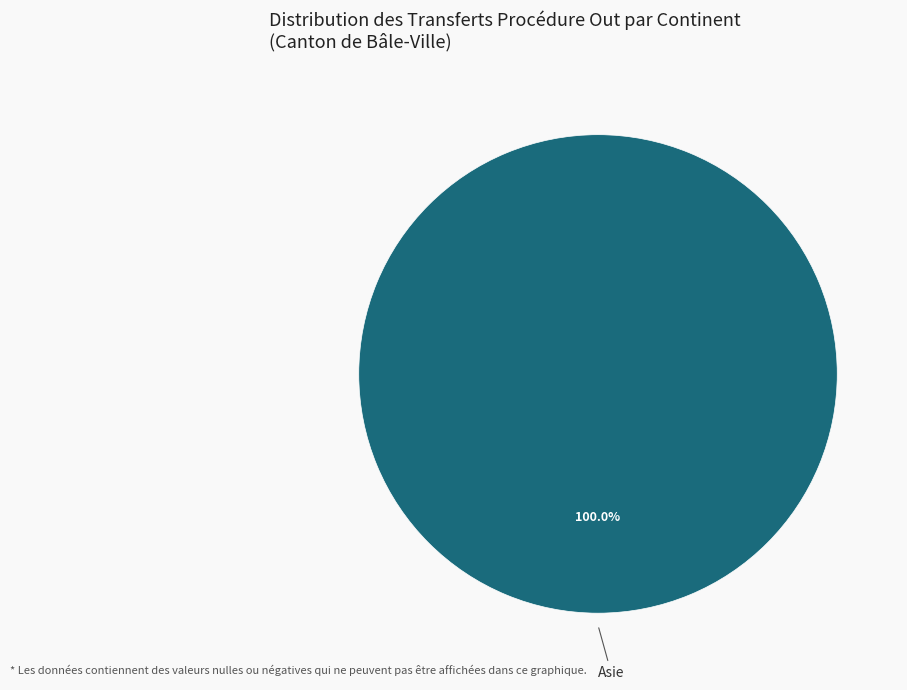

How many segments does this pie chart have?

1